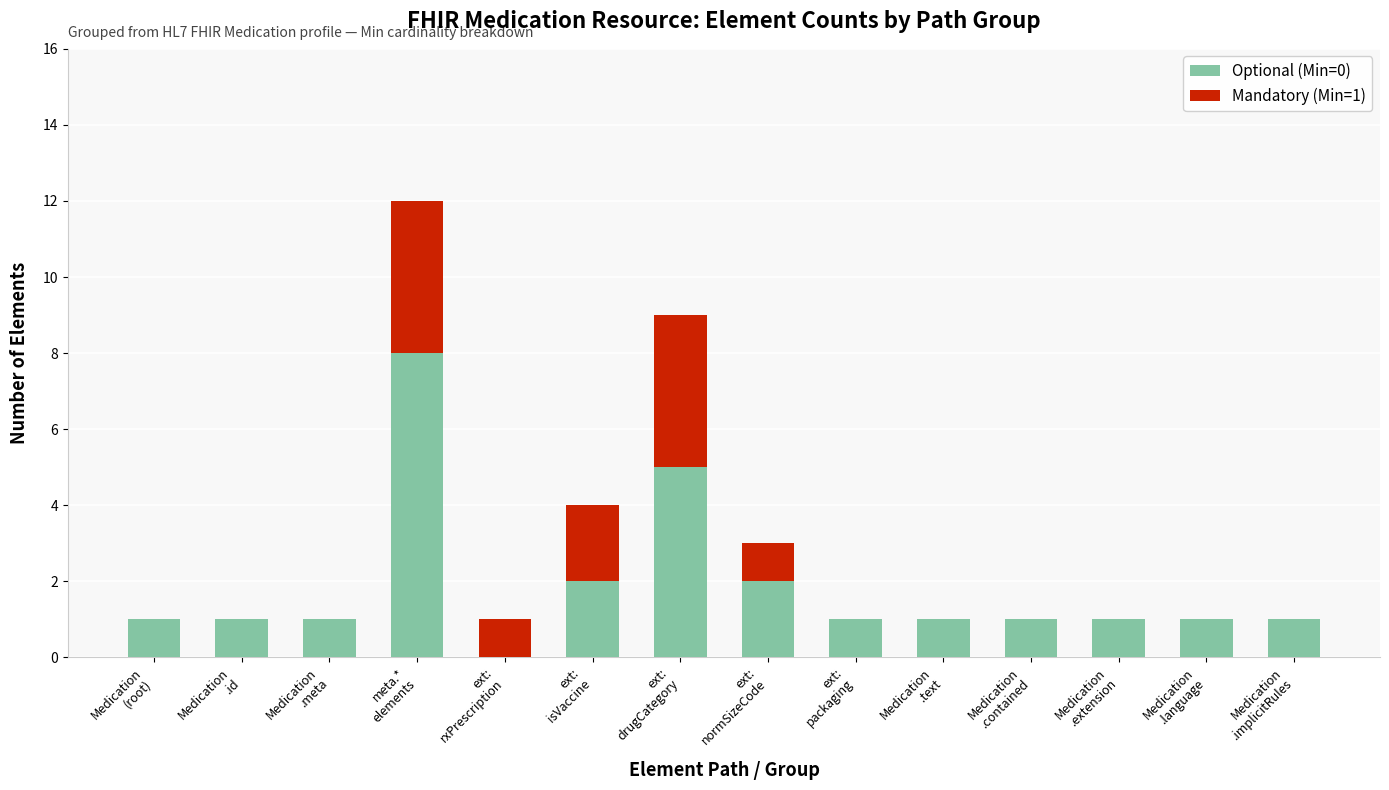

Count the number of data series in this chart.

2